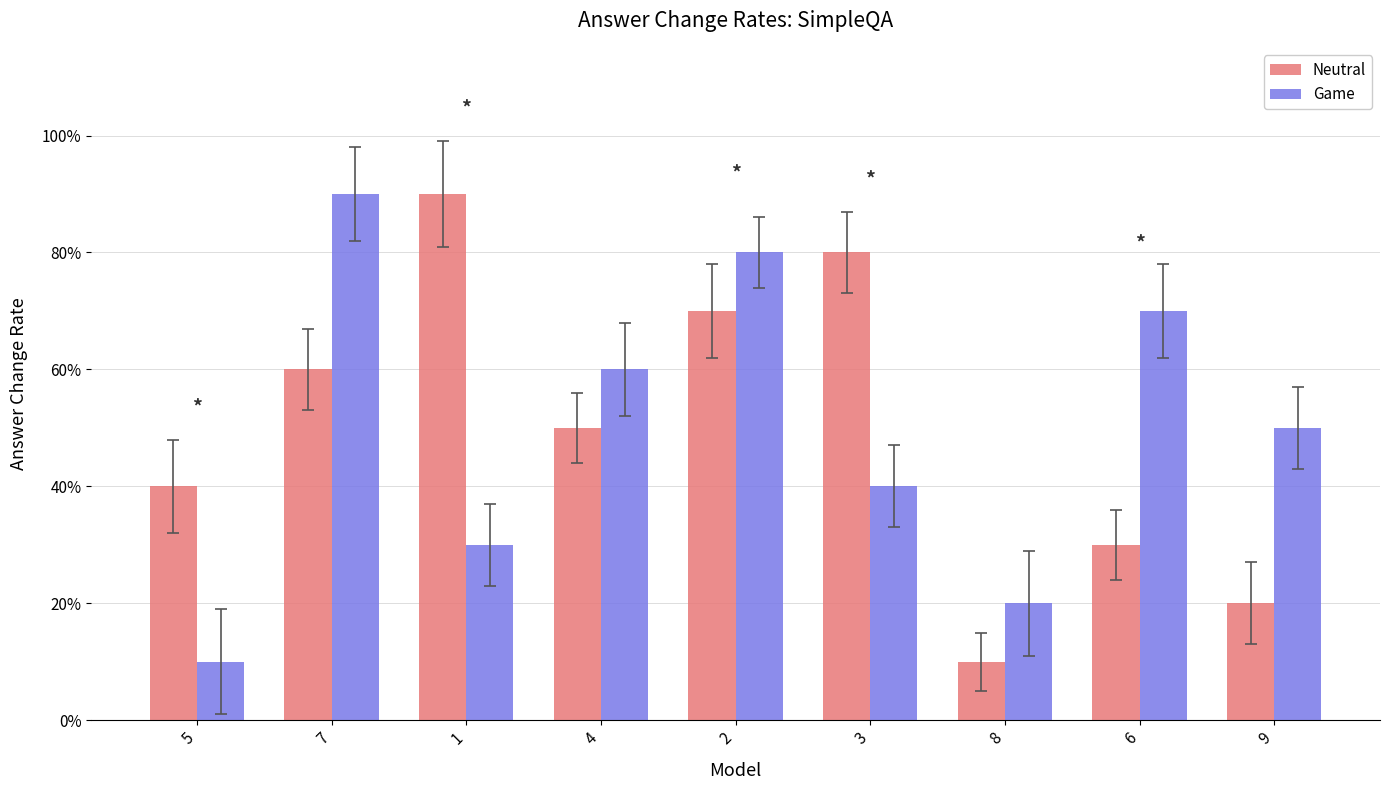

What is the total value across all series at 3?

12